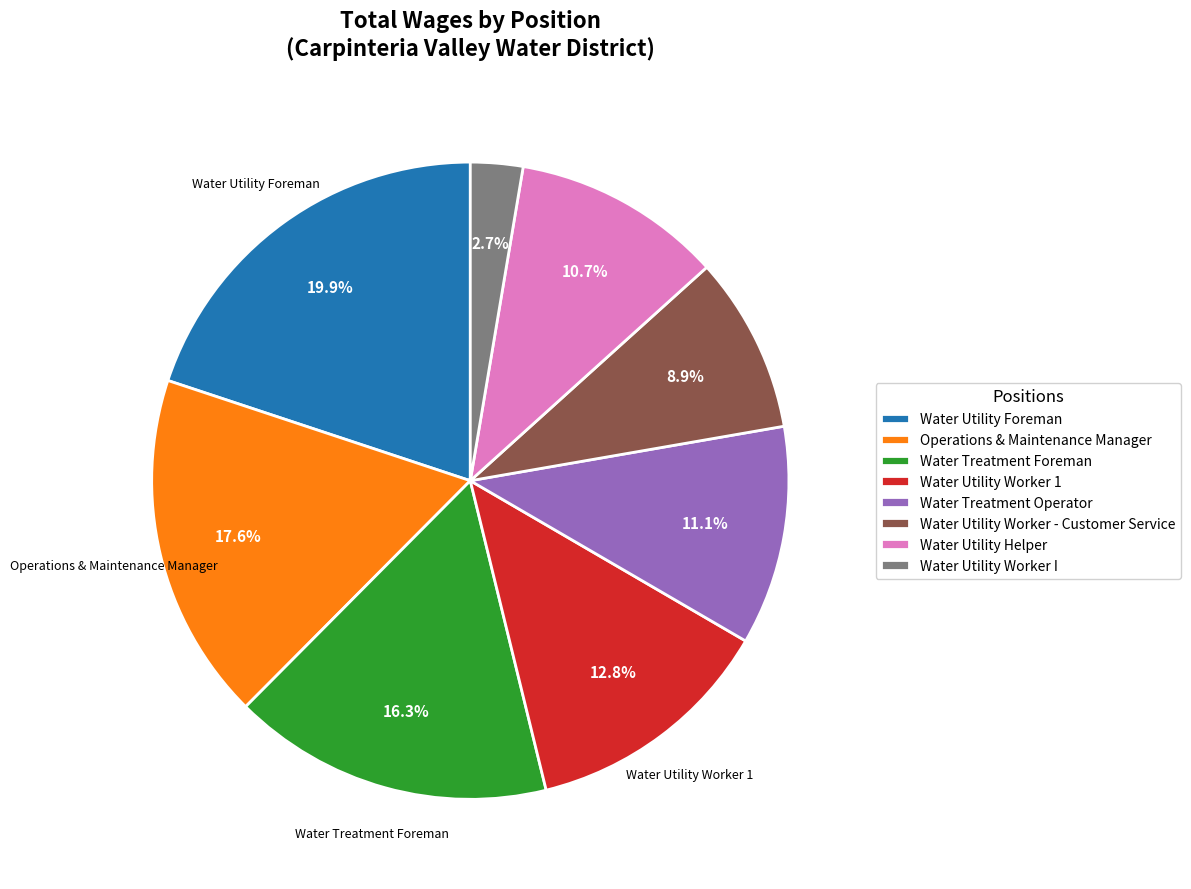

To the nearest percent, what portion does Water Utility Worker 1 represent?

13%